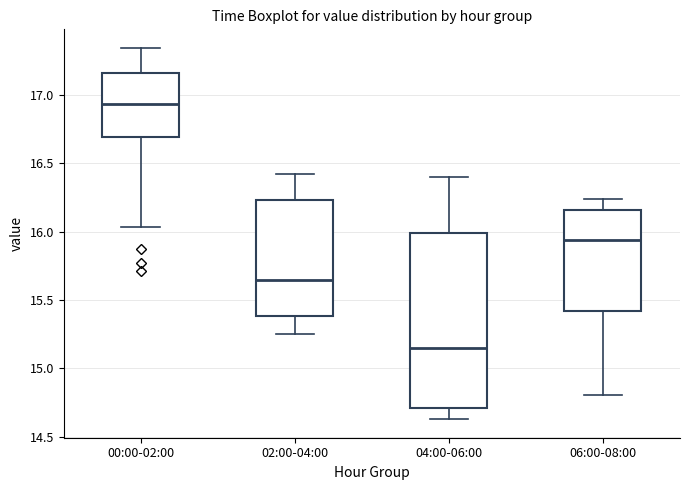

Where is the lower edge of the box for 00:00-02:00 on the y-axis? The values are not printed on the chart, so give them approximately, as read against the axis.

16.70